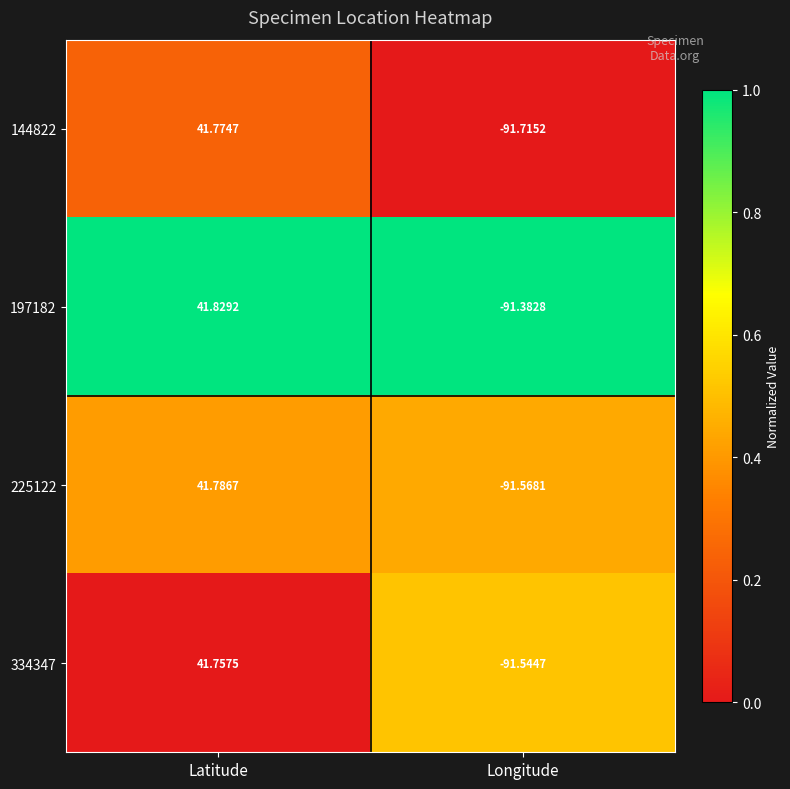

At which label is 197182 closest to -24?

Latitude